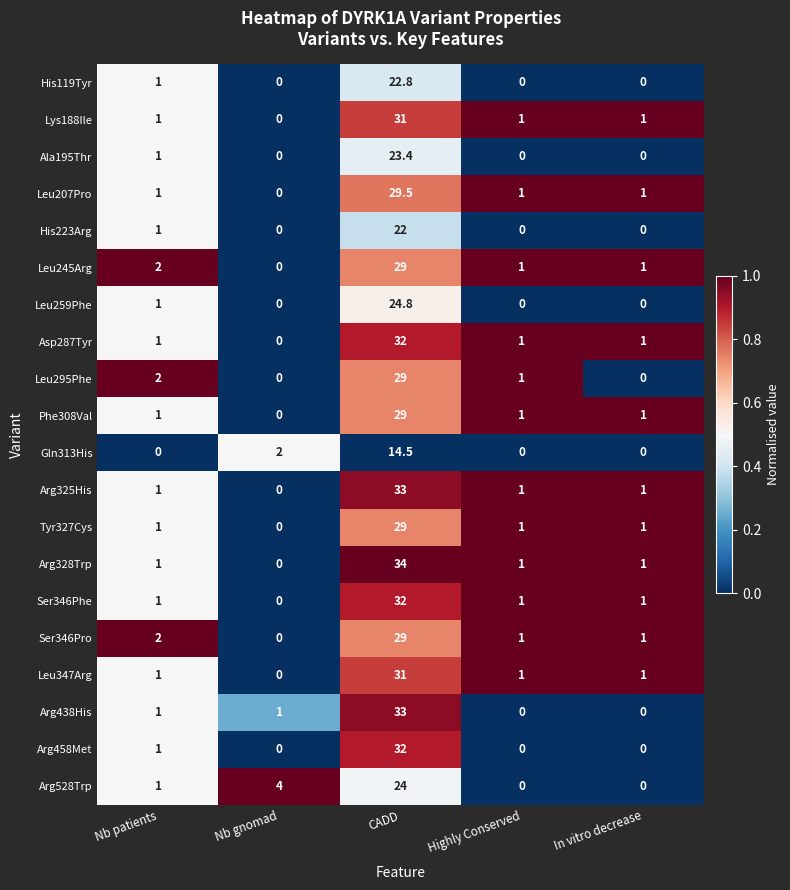

What is the maximum value for Arg528Trp?

24.0